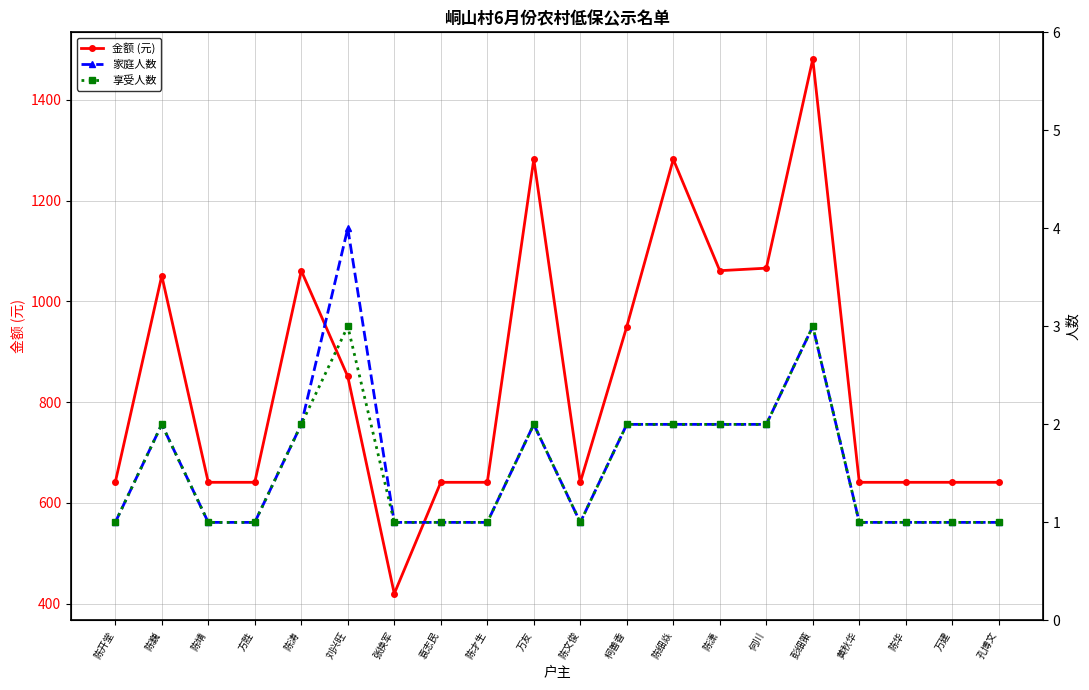

What position from the left is 陈细焱?

13